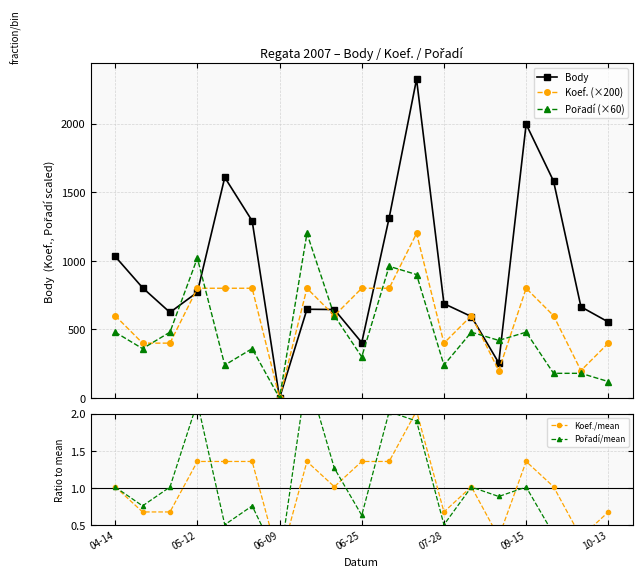

What is the difference between the Body values at 04-14 and 8?

387.0